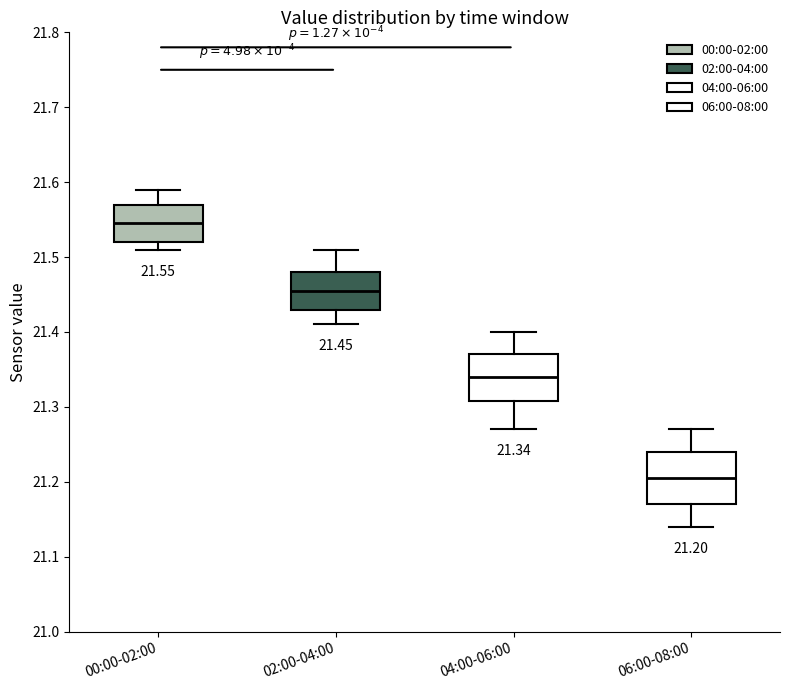

Which box has the lowest median line?

06:00-08:00